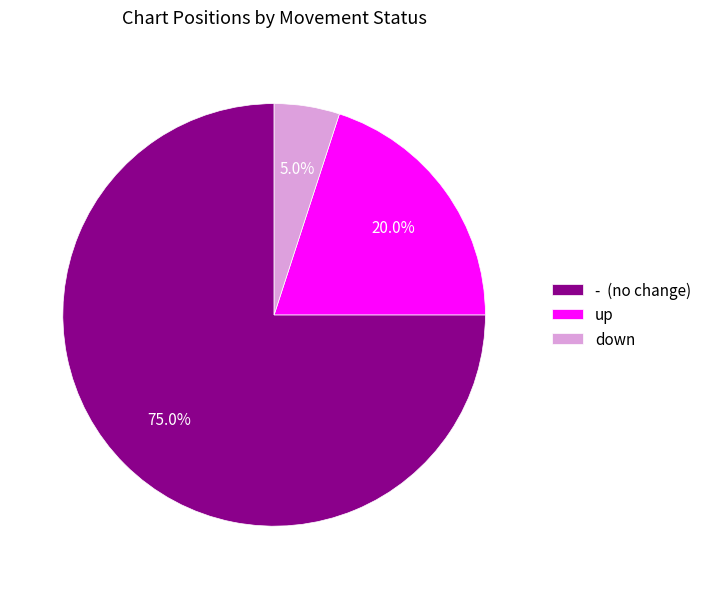

To the nearest percent, what is the combined percentage of - and up?

95%